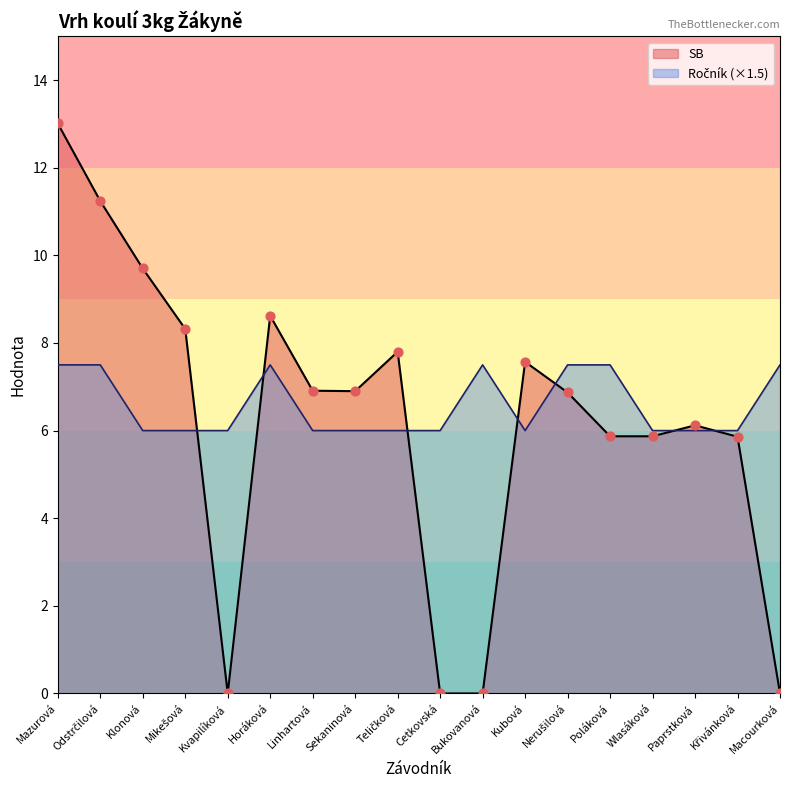

What is the total value across all series at Klonová?

15.7